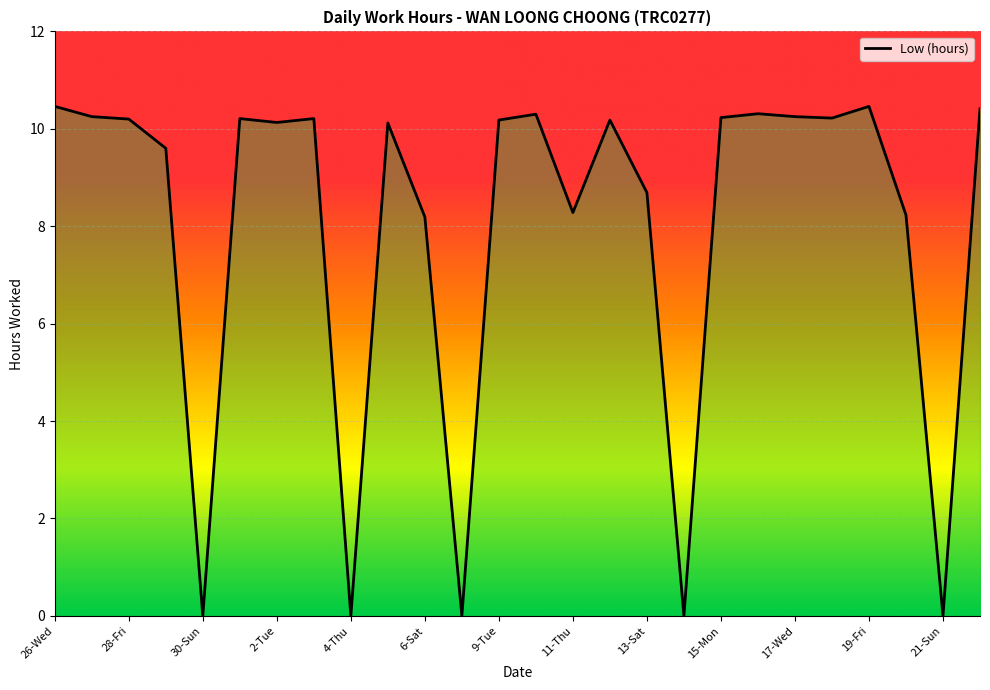

How many data points are less than 10?

10